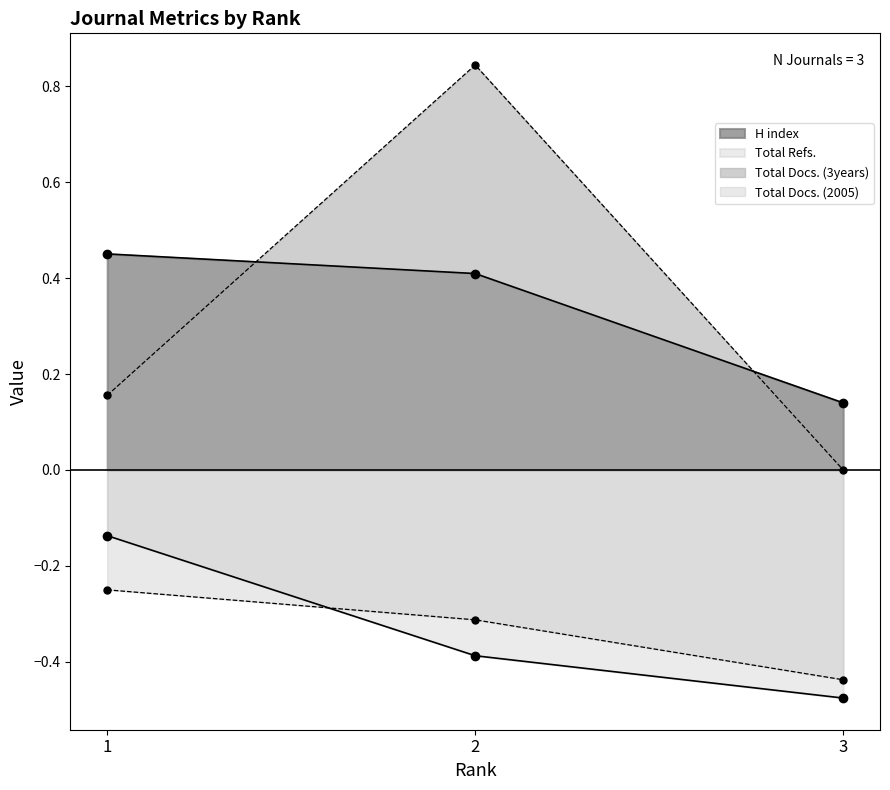

What is the maximum value shown in the chart?

0.8